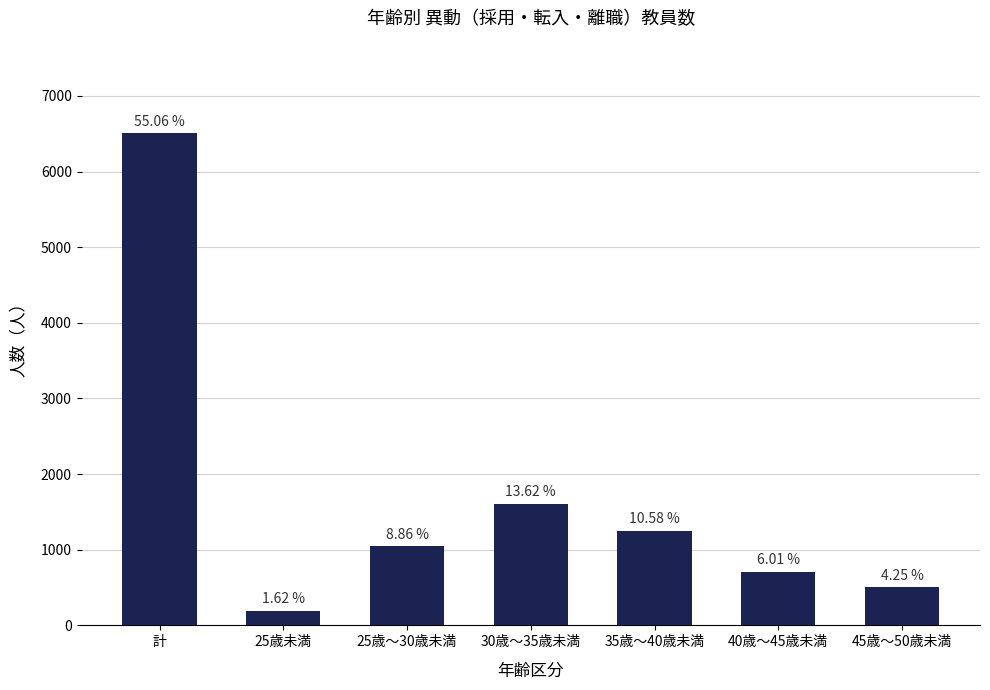

What is the difference between the maximum and minimum values?

6313